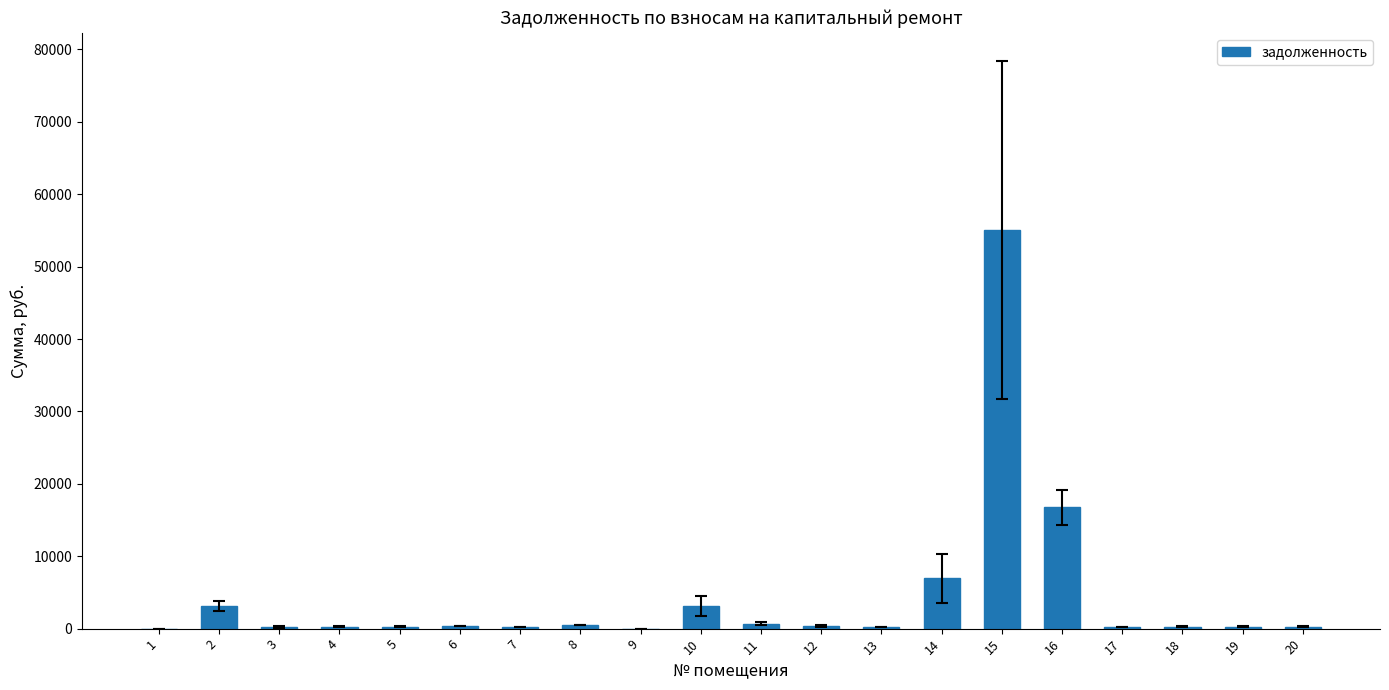

What is the sum of all values?

89243.2